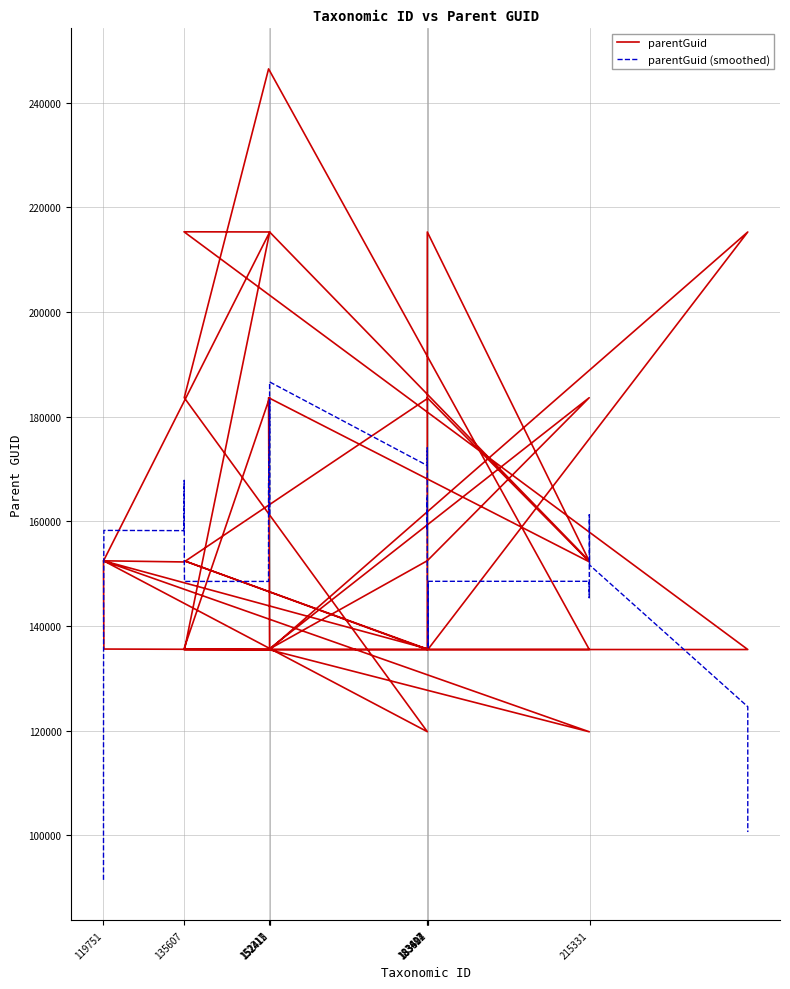

At which label does parentGuid (smoothed) reach its minimum?

119751